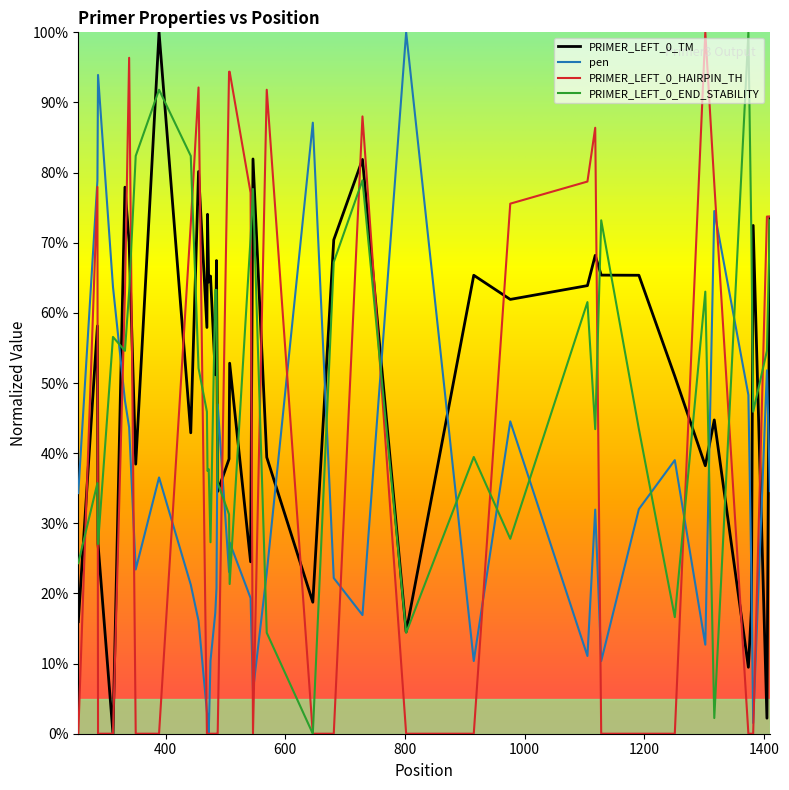

True or false: PRIMER_LEFT_0_HAIRPIN_TH and pen intersect in this chart.

True